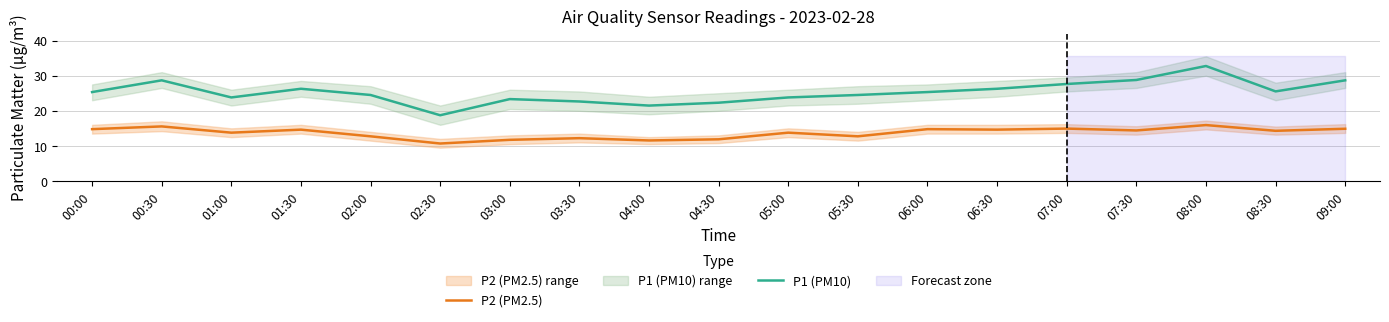

How many data points in P1 (PM10) are above 25?

10